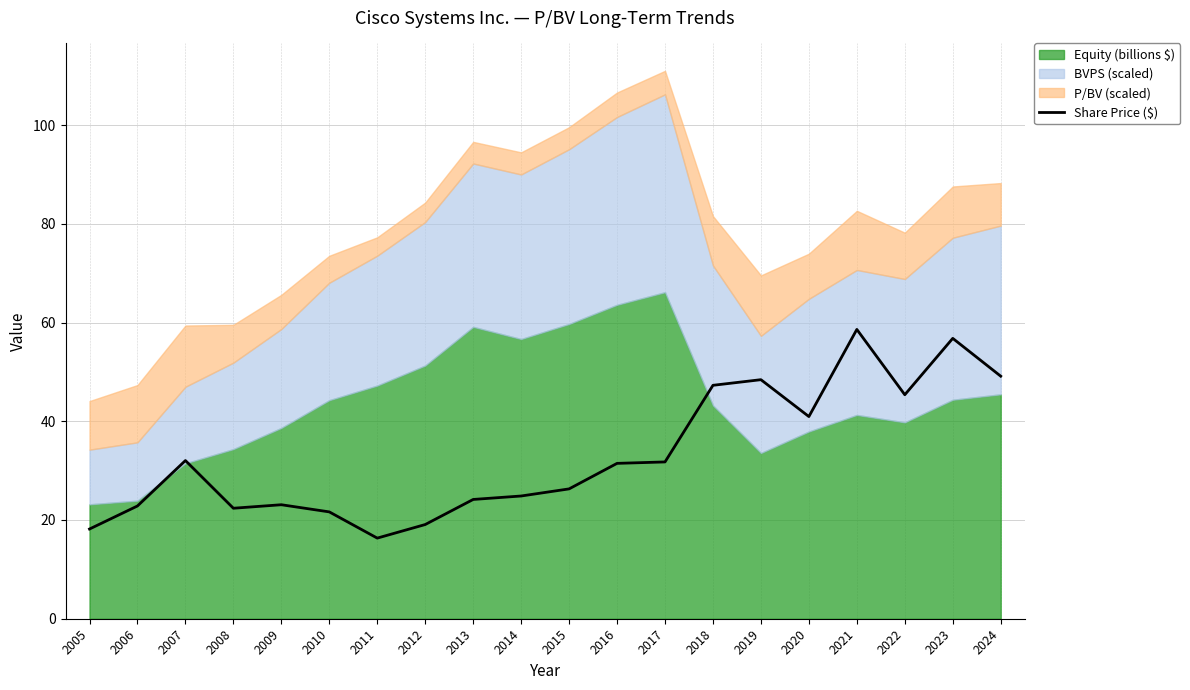

How many data points does each series have?

20